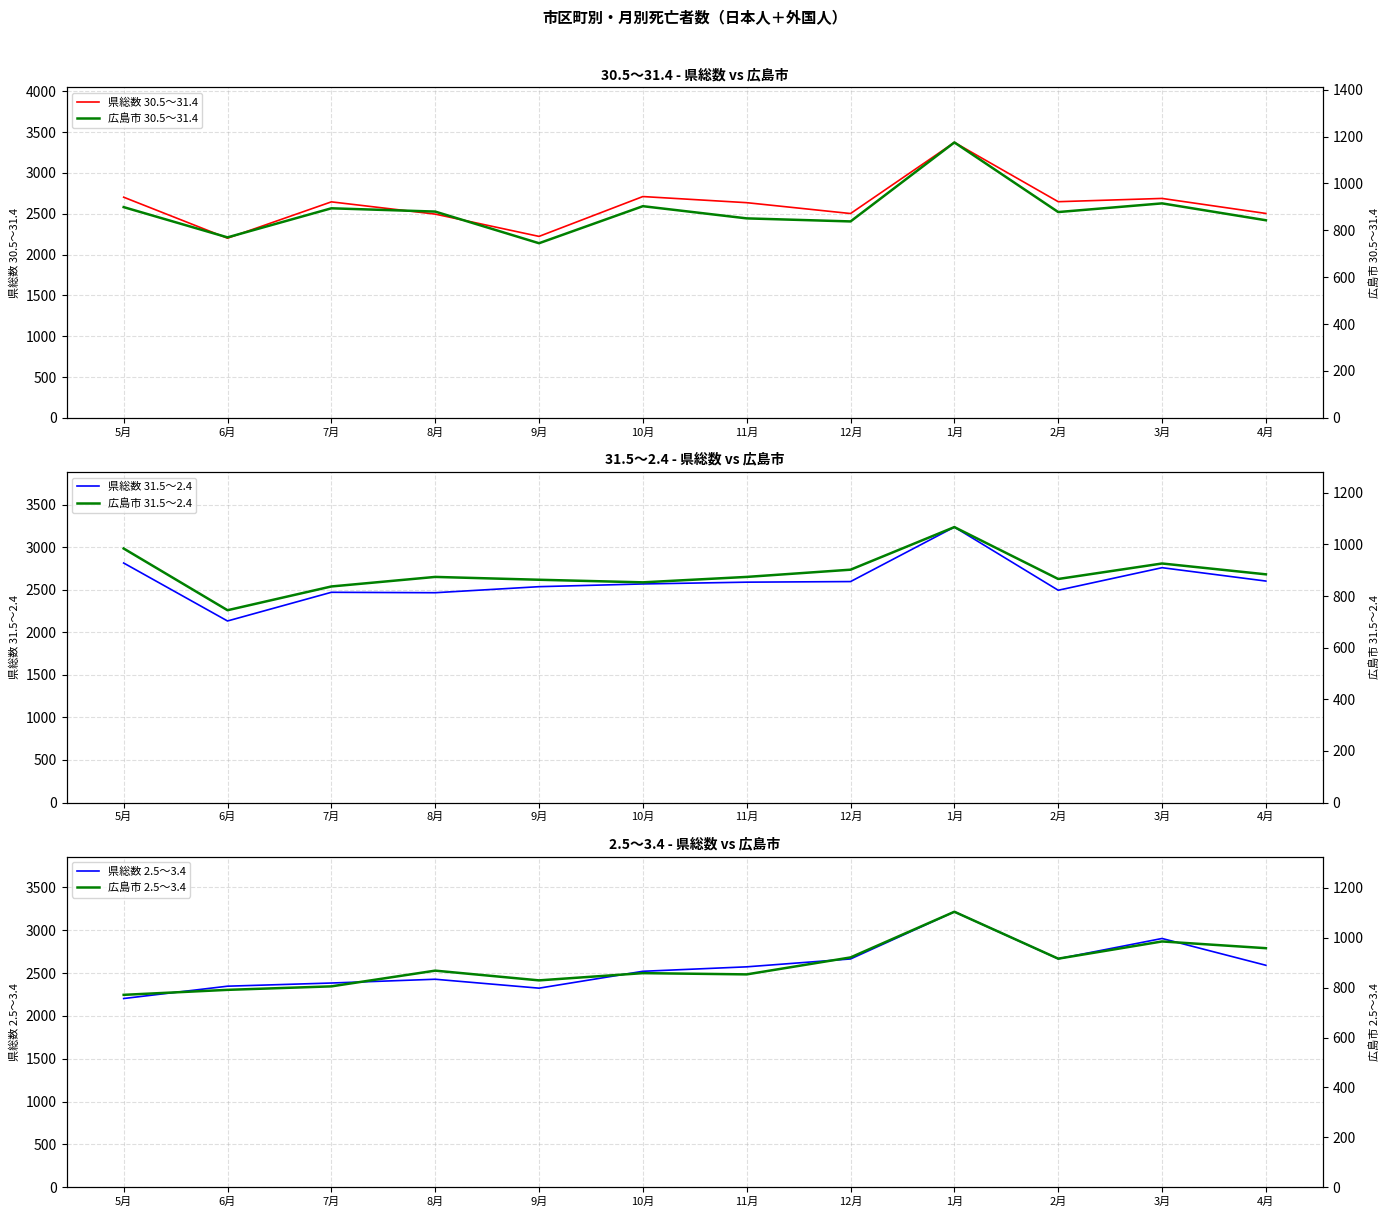

True or false: 広島市 31.5～2.4 and 県総数 30.5～31.4 cross at least once.

False